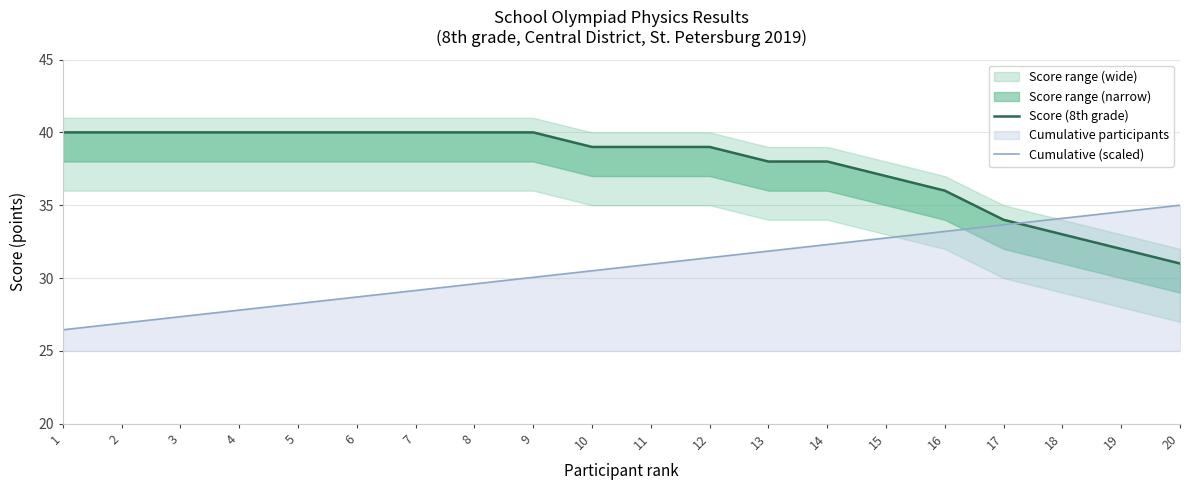

The value of Cumulative (scaled) at 12 is 7.3. True or false?

False